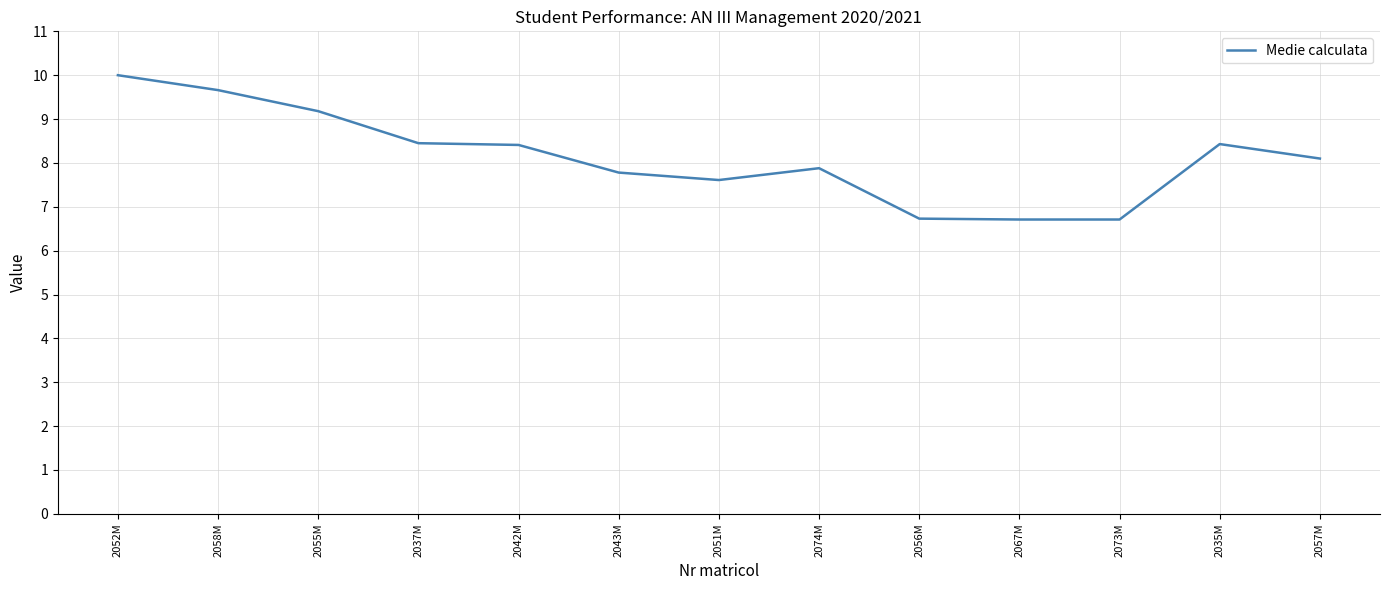

Is it true that the value at 2056M is 2.2?

False